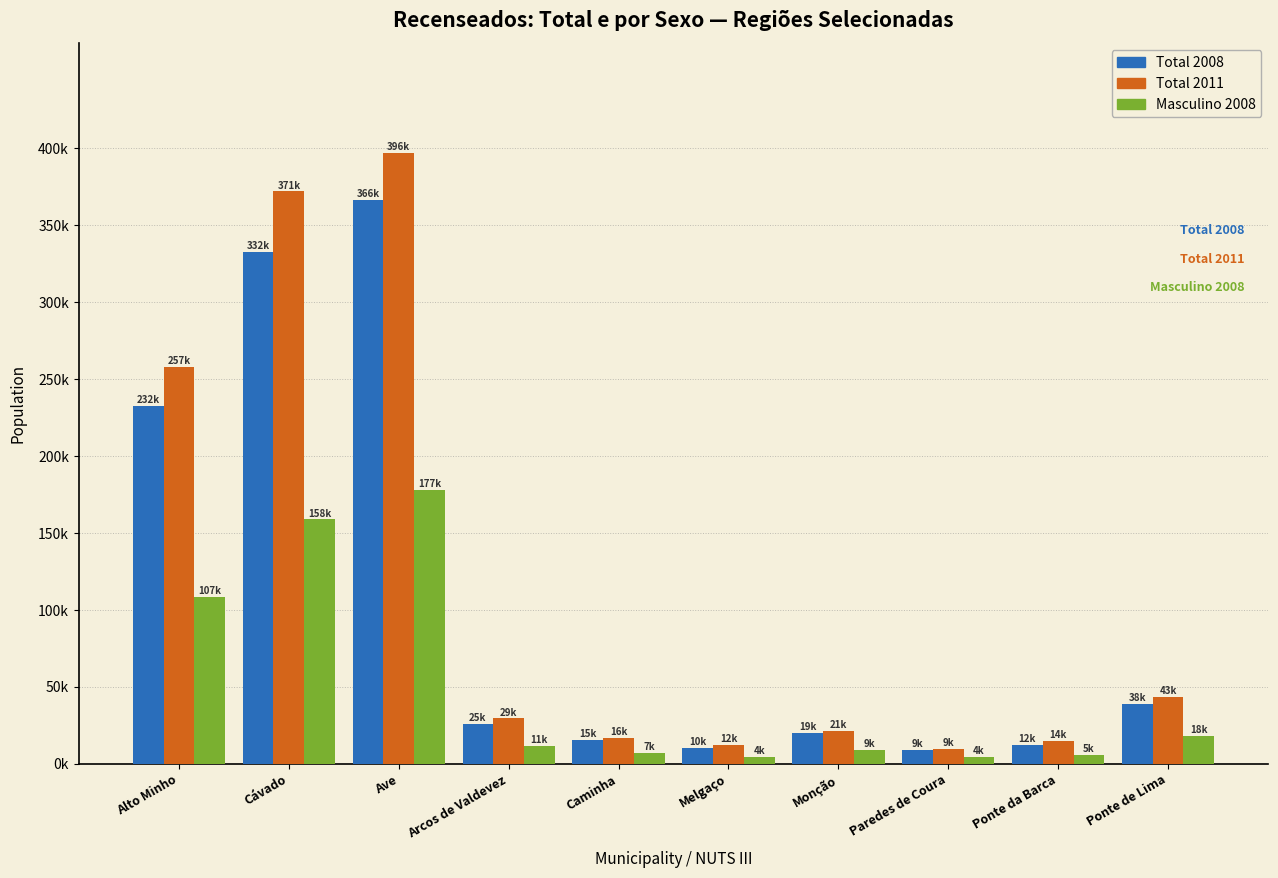

Are the bars grouped side by side (vs. stacked)?

Yes